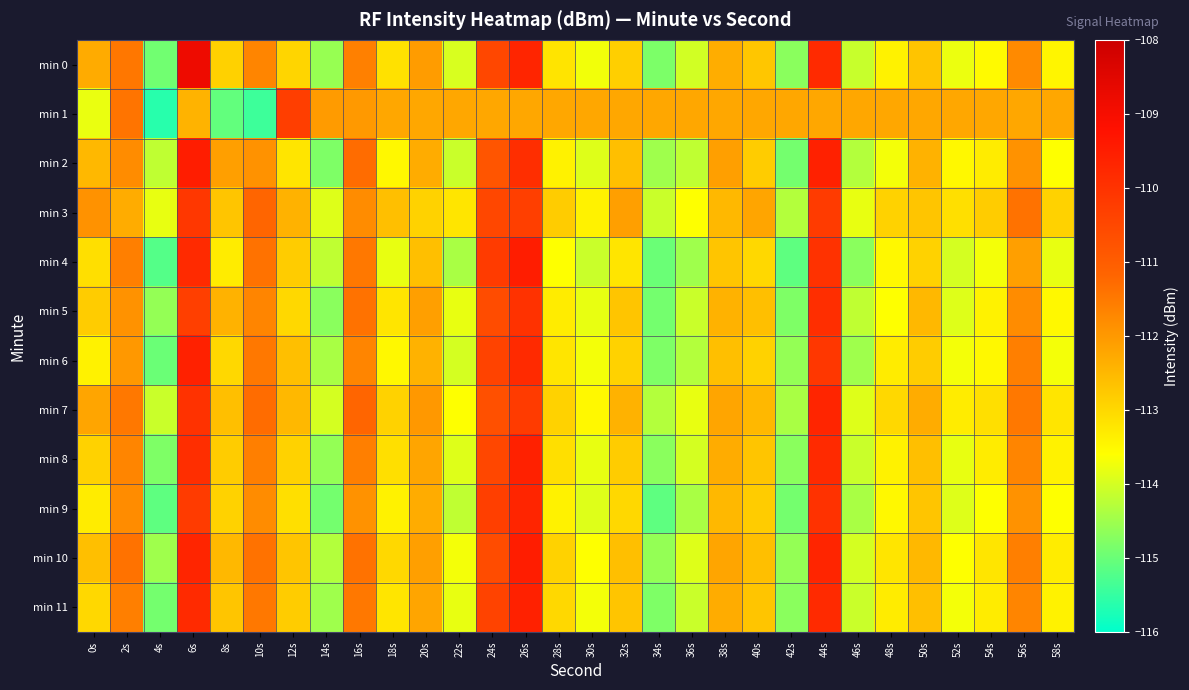

Which label corresponds to the largest value in the chart?

6s